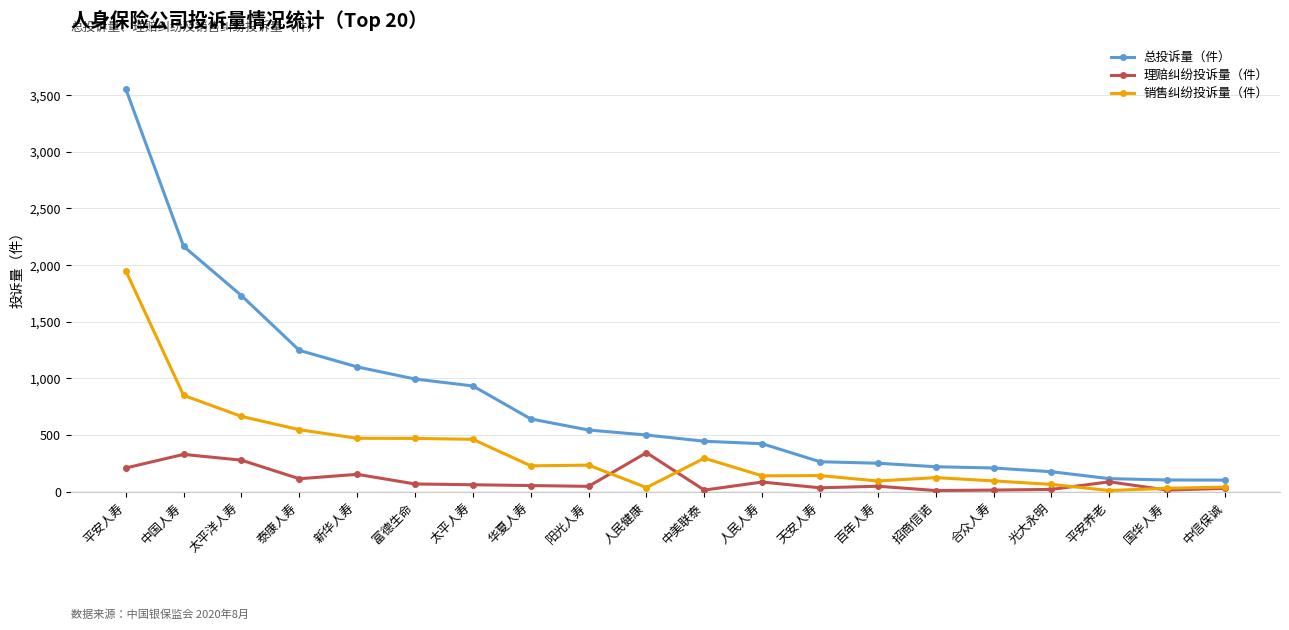

Which series has the largest total across all categories?

总投诉量（件）